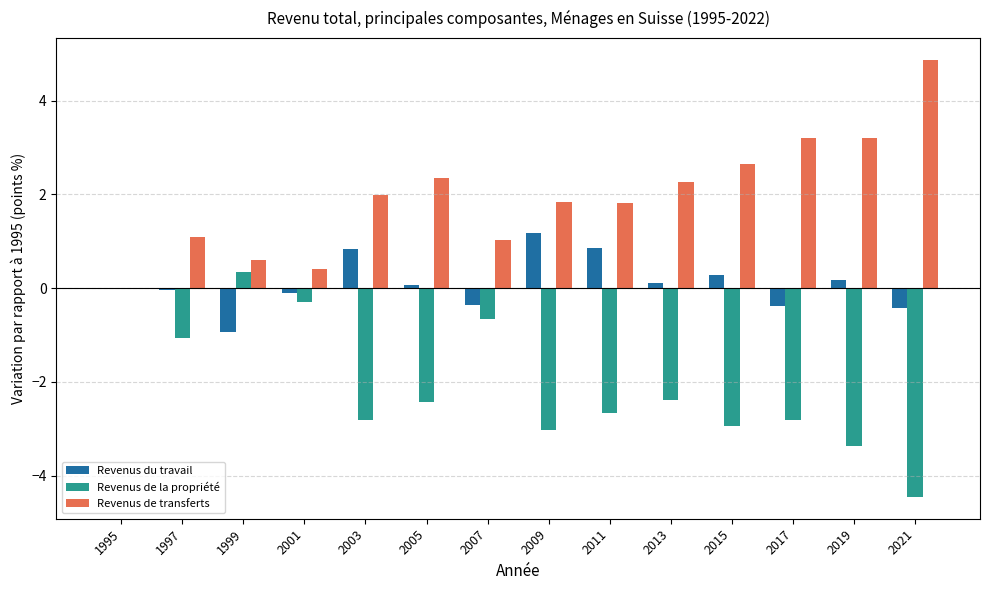

Is the value of Revenus de transferts at 1995 greater than the value of Revenus de la propriété at 2007?

Yes